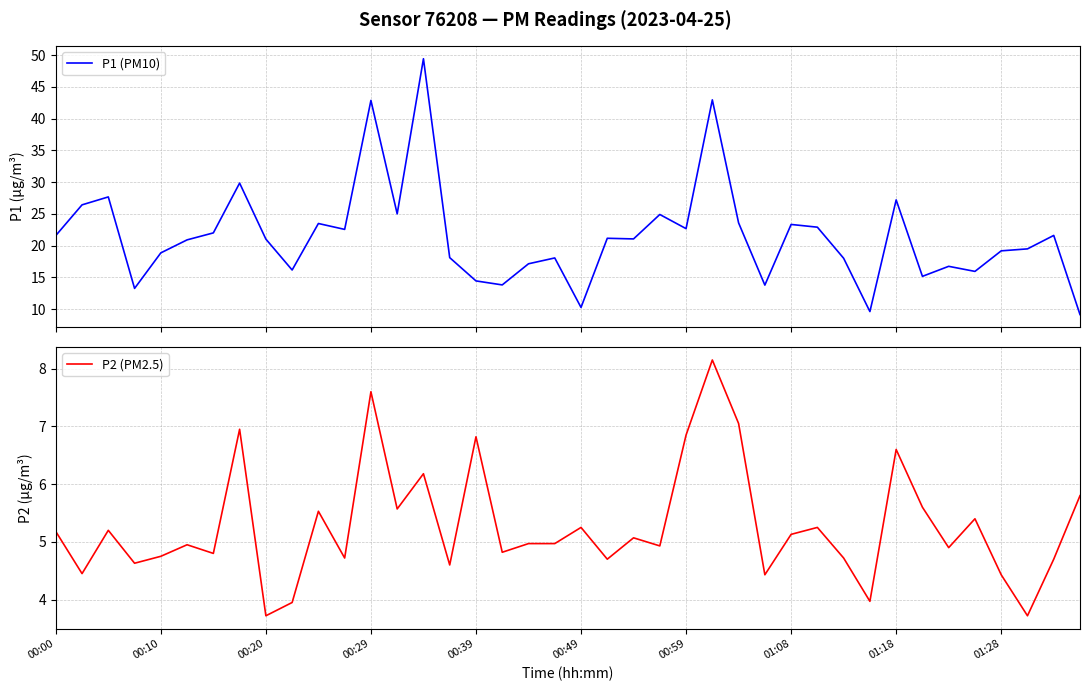

The value of P2 (PM2.5) at 23 is 4.9. True or false?

True